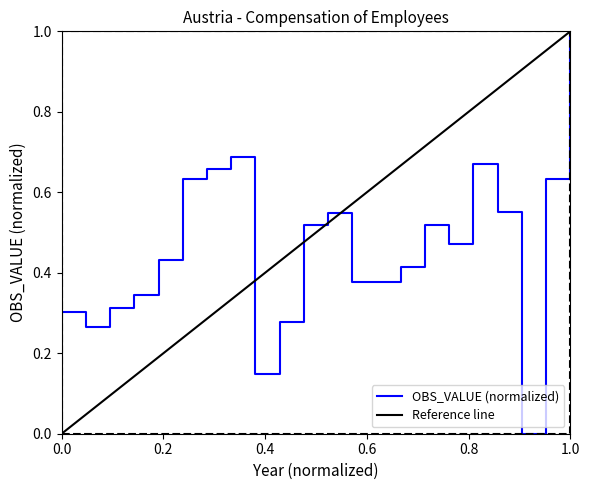

Reading right to left, transcribe all the data shown in this chart.

1.0	0.6	0.0	0.5	0.7	0.5	0.5	0.4	0.4	0.4	0.5	0.5	0.3	0.1	0.7	0.7	0.6	0.4	0.3	0.3	0.3	0.3